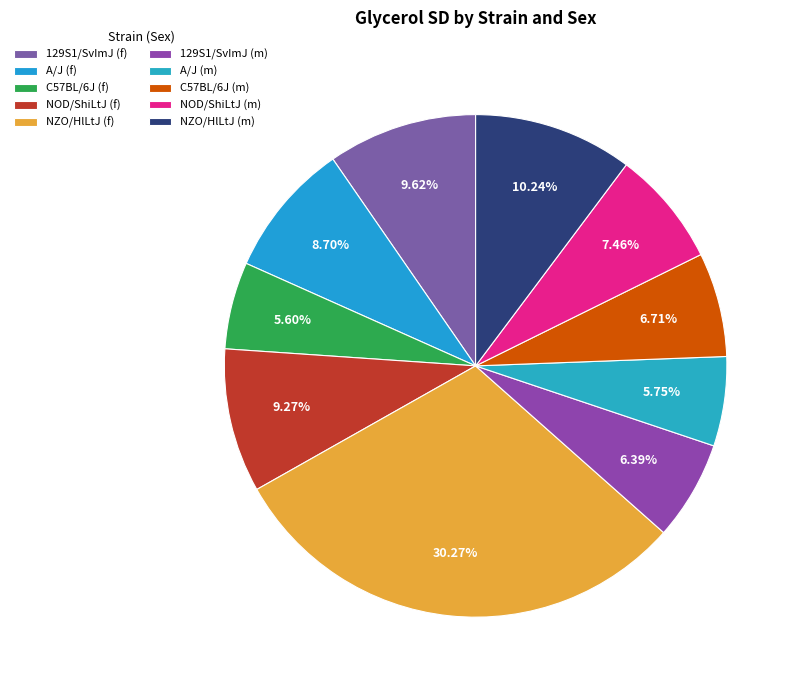

To the nearest percent, what portion does C57BL/6J (f) represent?

6%